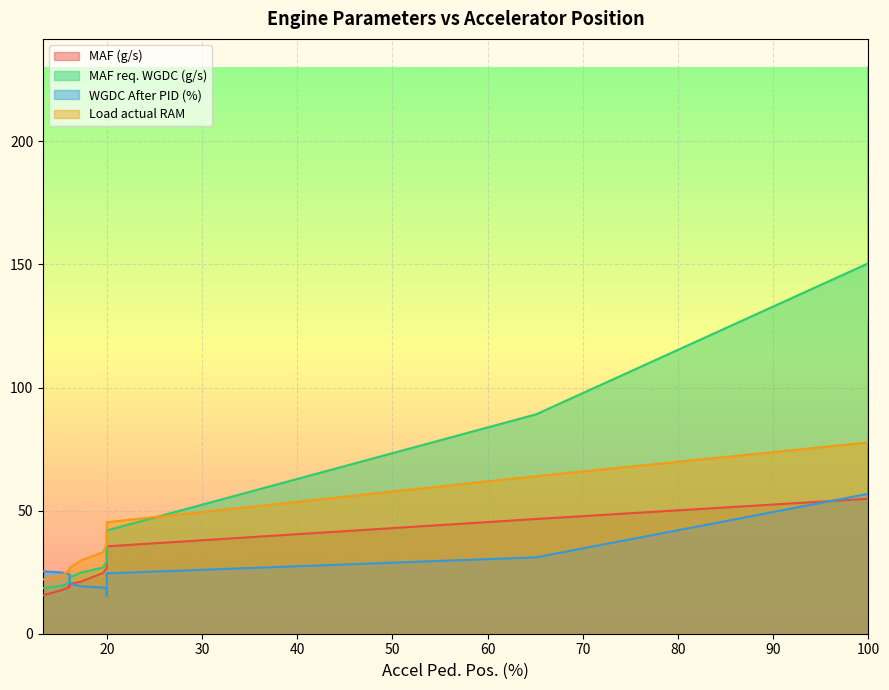

True or false: Load actual RAM and MAF (g/s) cross at least once.

False